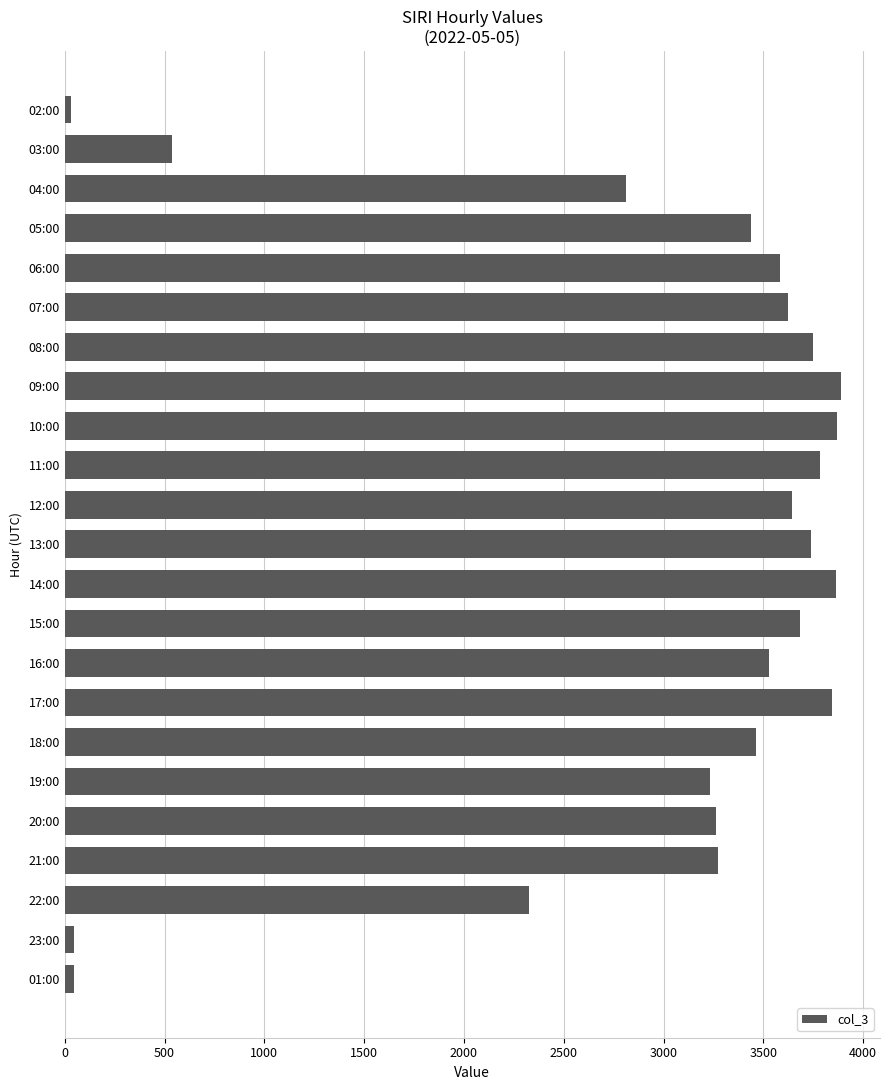

What is the difference between the maximum and minimum values?

3858